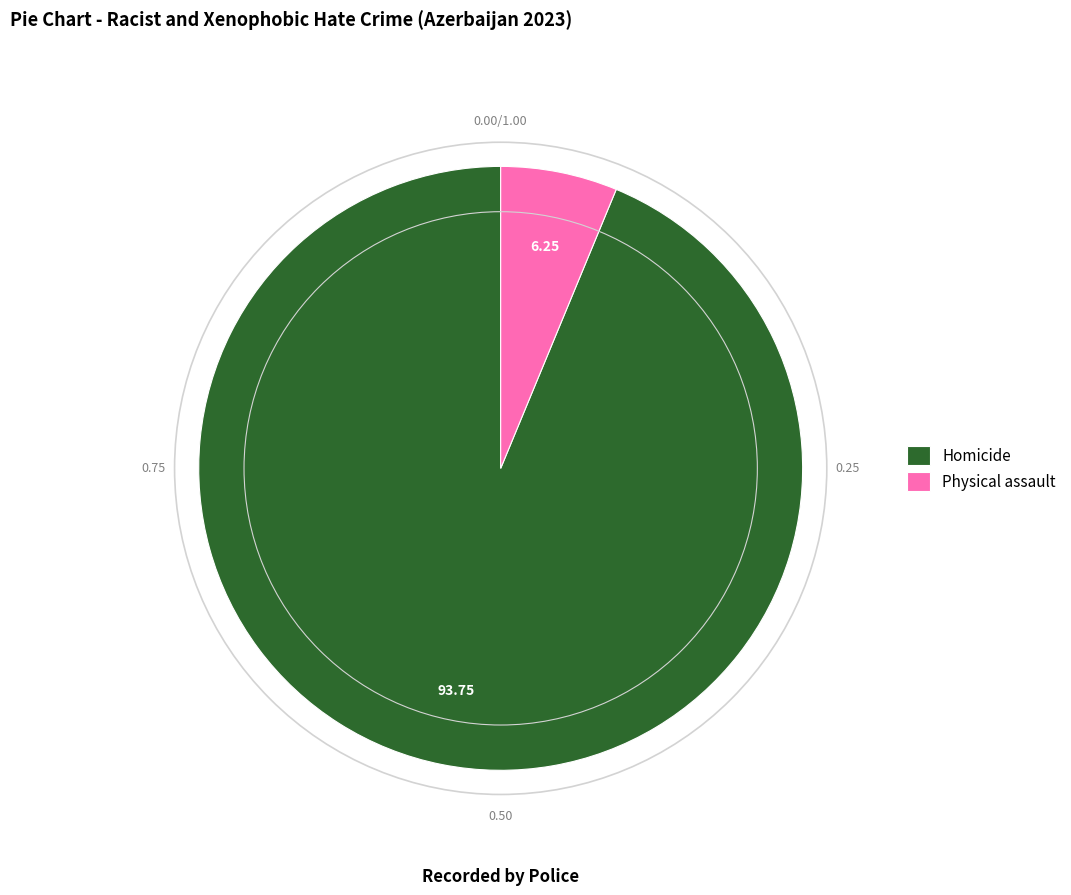

Count the number of slices in the pie.

2